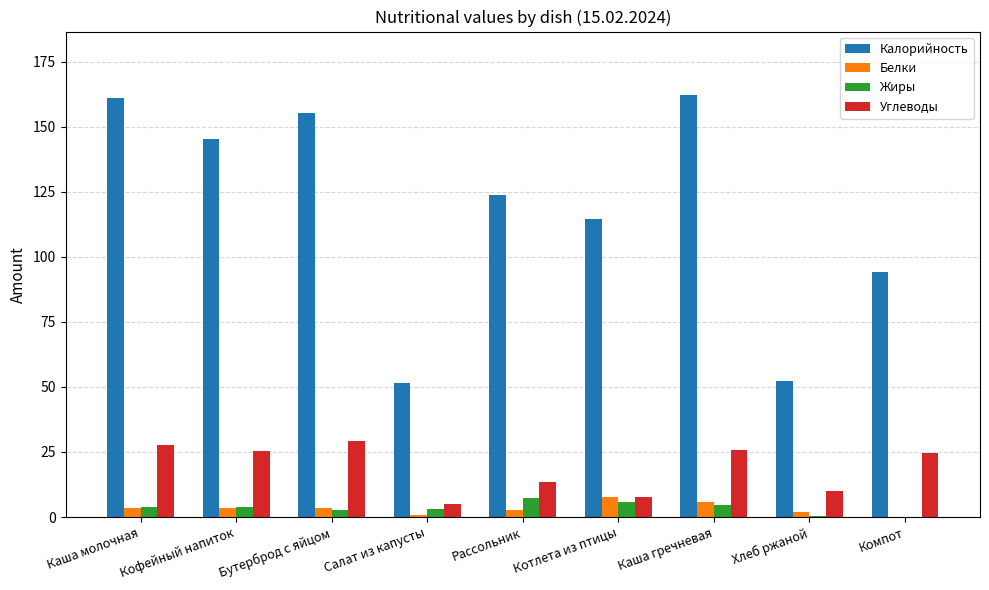

What is the sum of all Жиры values?

31.2